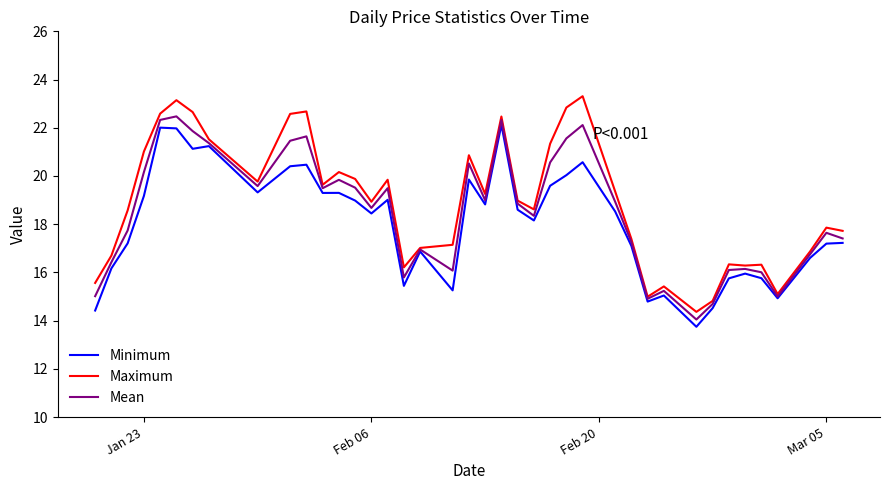

Which series has the widest spread of values?

Maximum